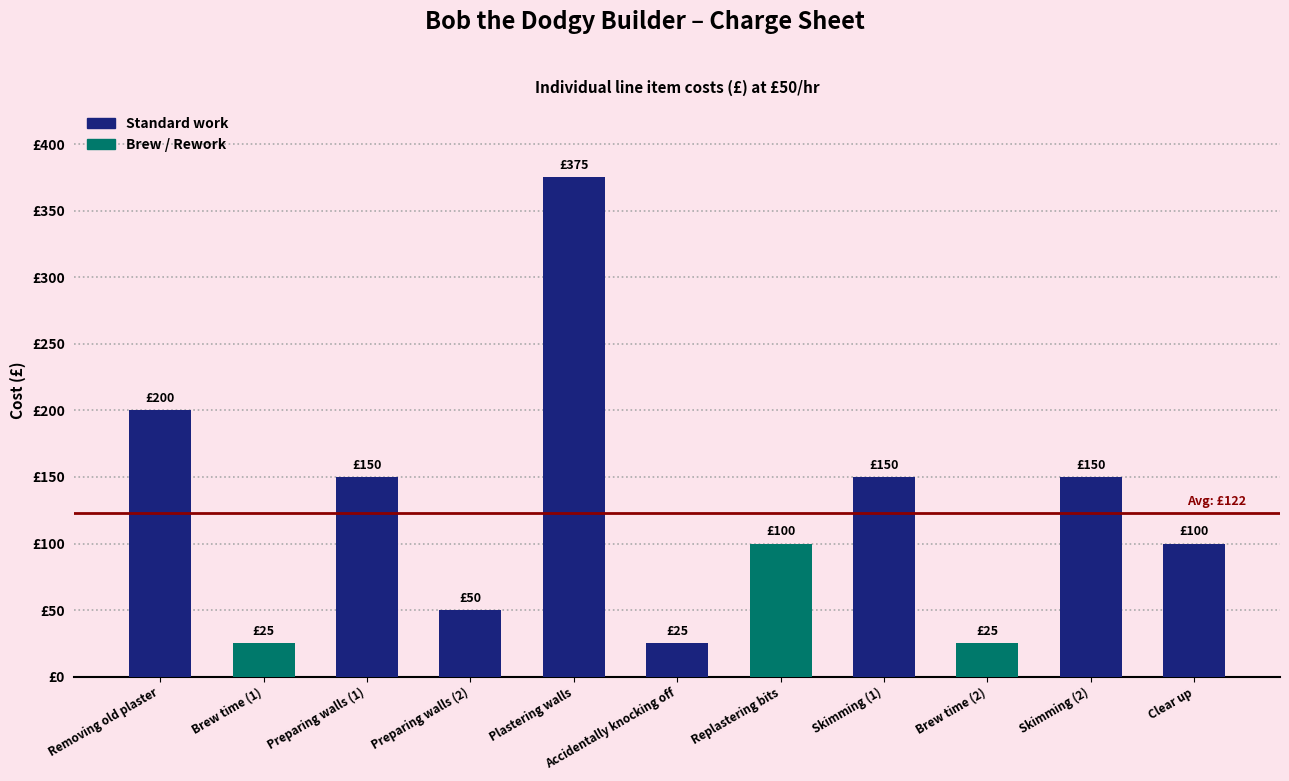

At which category does the chart reach its minimum across all series?

Brew time (1)